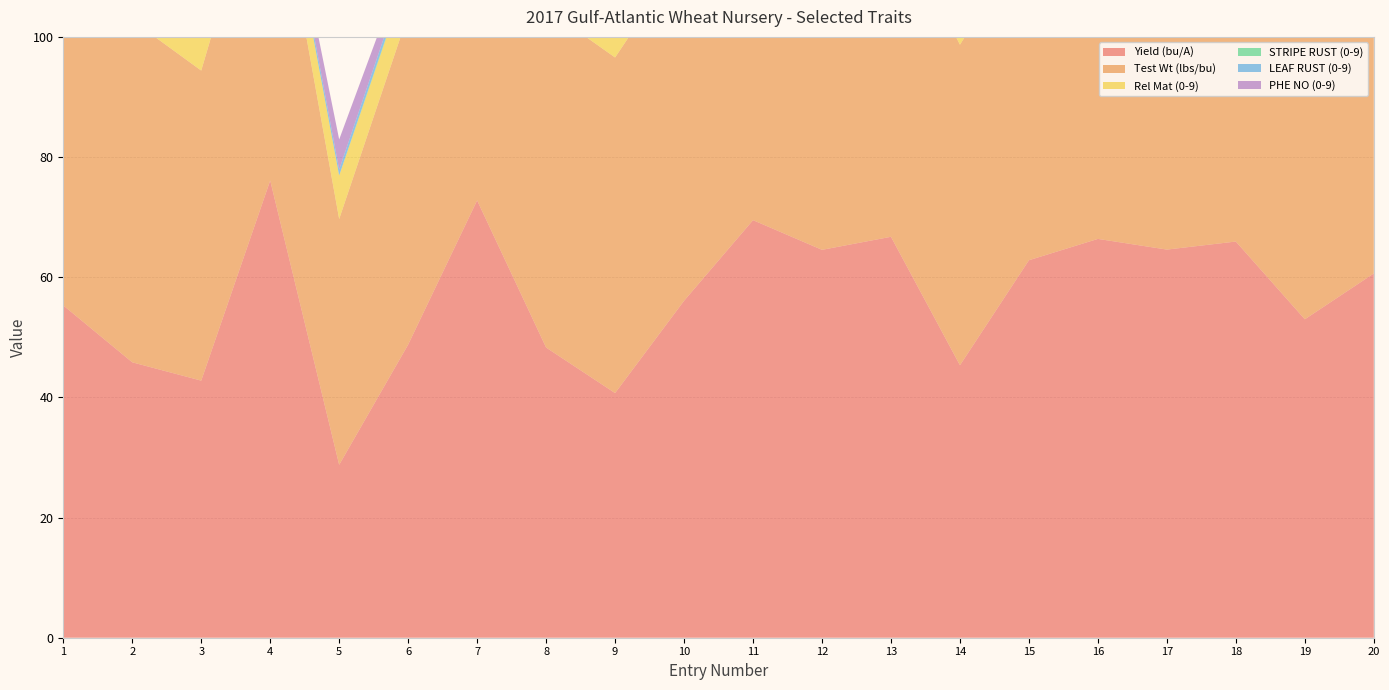

Reading left to right, extract all data points from this chart.

Yield (bu/A): 55.3	45.8	42.8	76.1	28.8	48.8	72.8	48.3	40.7	56.1	69.5	64.6	66.7	45.4	62.8	66.4	64.6	65.9	53.0	60.6
Test Wt (lbs/bu): 54.0	56.9	51.6	57.3	40.9	55.0	60.3	56.4	55.9	57.6	57.8	54.9	54.7	53.4	54.2	54.8	57.8	56.0	55.8	55.2
Rel Mat (0-9): 6.0	2.8	6.5	4.8	7.2	6.8	4.0	6.0	6.5	6.2	4.0	5.8	5.8	3.8	5.8	5.8	4.8	3.5	4.2	5.5
STRIPE RUST (0-9): 0.0	4.2	2.0	0.0	0.0	0.2	0.0	0.0	0.0	0.2	0.5	0.0	0.0	3.0	0.0	0.0	0.0	2.0	0.5	0.0
LEAF RUST (0-9): 1.5	4.0	1.5	1.0	1.0	1.0	2.0	1.5	1.5	1.0	1.0	1.0	1.0	3.5	1.0	1.0	1.0	2.0	2.0	1.5
PHE NO (0-9): 0.5	0.0	1.5	0.5	5.0	2.2	0.0	5.0	3.5	0.2	0.0	0.0	0.0	0.5	0.2	0.0	0.0	1.0	2.8	1.2